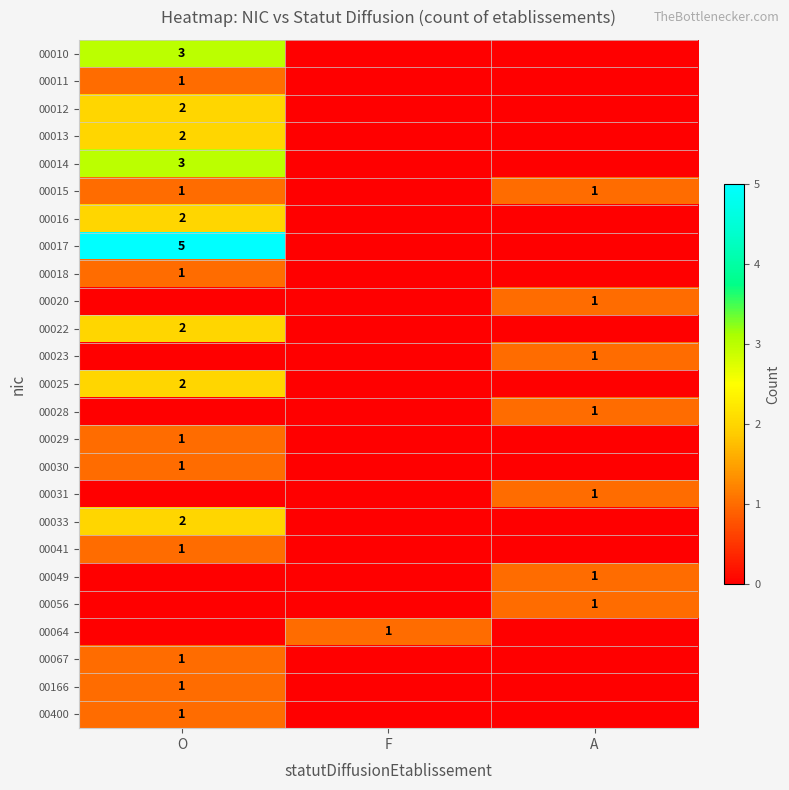

The 00014 series shows 3 at O. True or false?

True